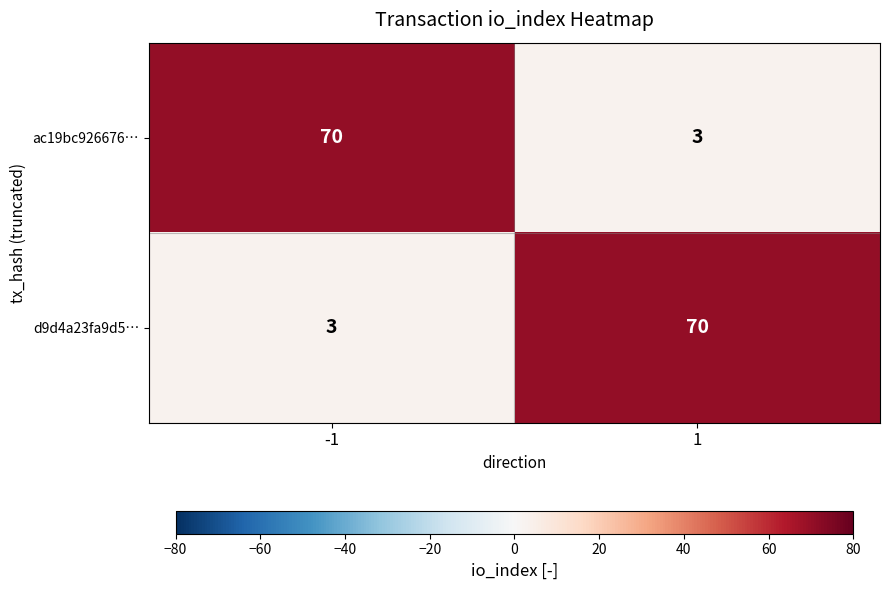

What is the difference between the ac19bc926676… values at -1 and 1?

67